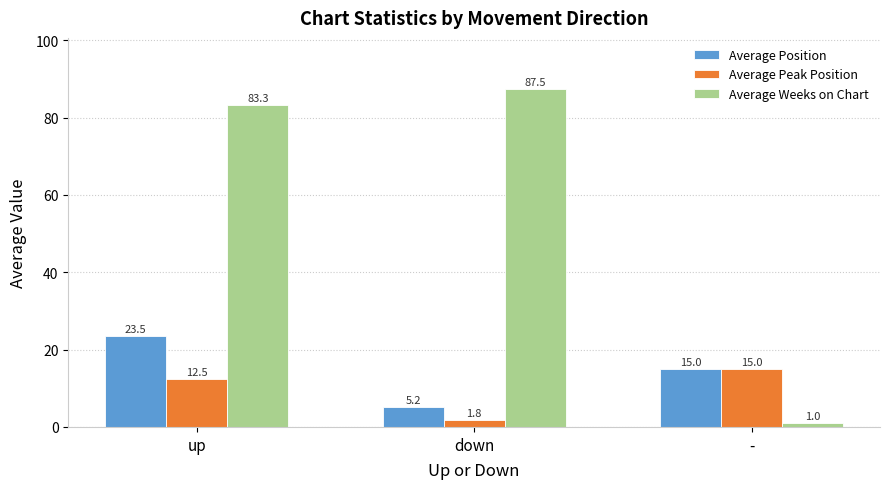

What is the difference between the second highest and minimum values in the Average Weeks on Chart series?

82.3